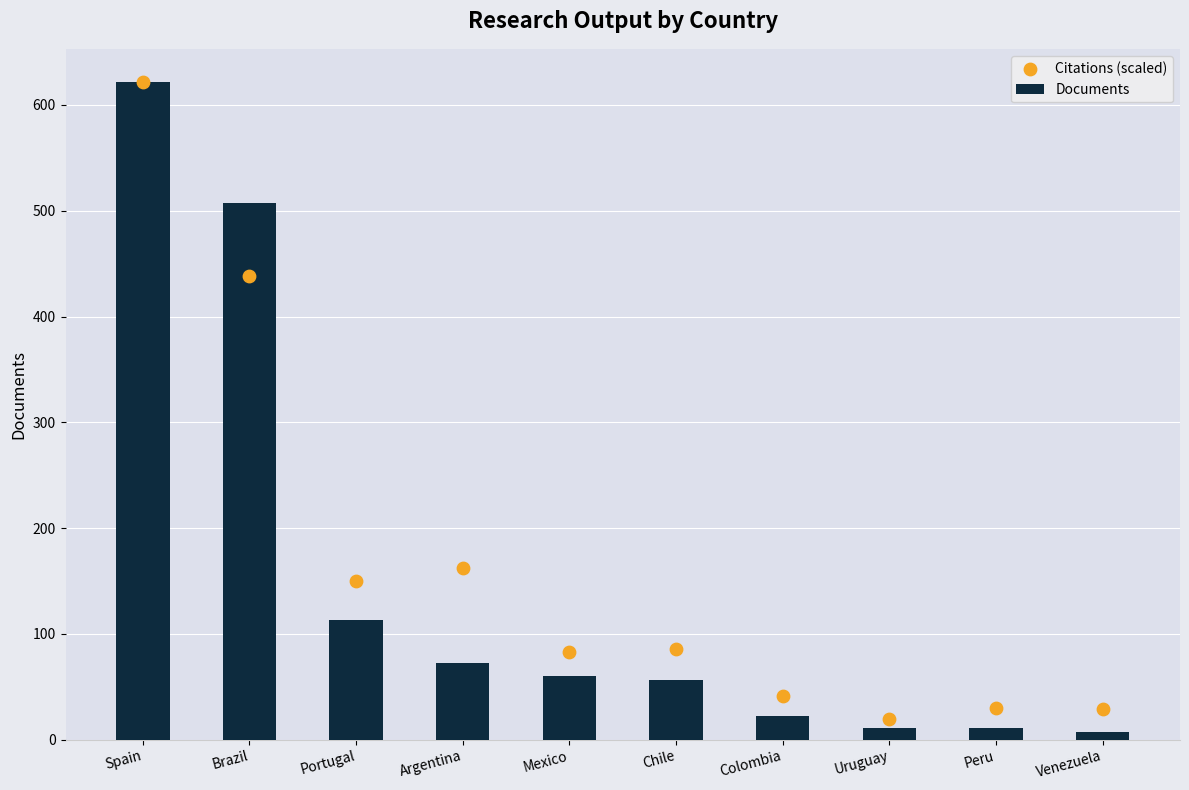

What are all the series names shown in the legend?

Documents, Citations (scaled)